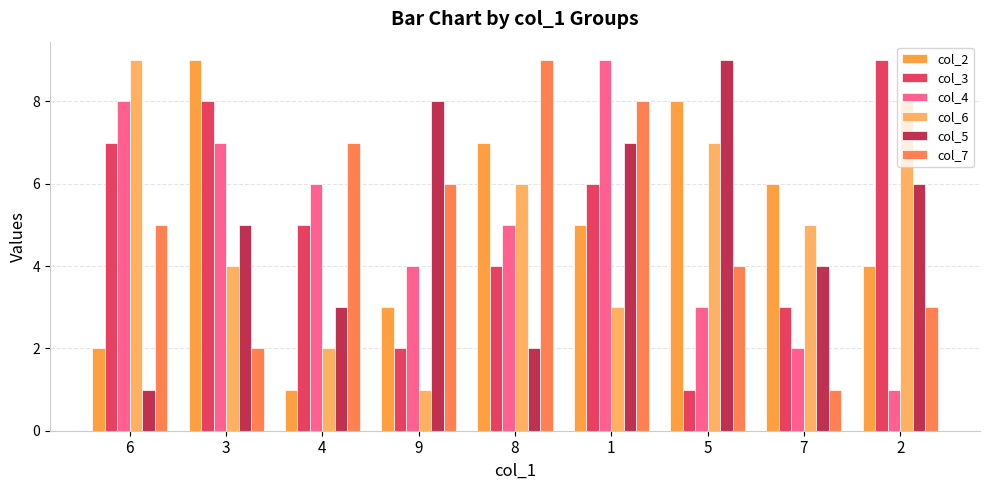

Reading left to right, list all the values displayed in this chart.

col_2: 2	9	1	3	7	5	8	6	4
col_3: 7	8	5	2	4	6	1	3	9
col_4: 8	7	6	4	5	9	3	2	1
col_6: 9	4	2	1	6	3	7	5	8
col_5: 1	5	3	8	2	7	9	4	6
col_7: 5	2	7	6	9	8	4	1	3